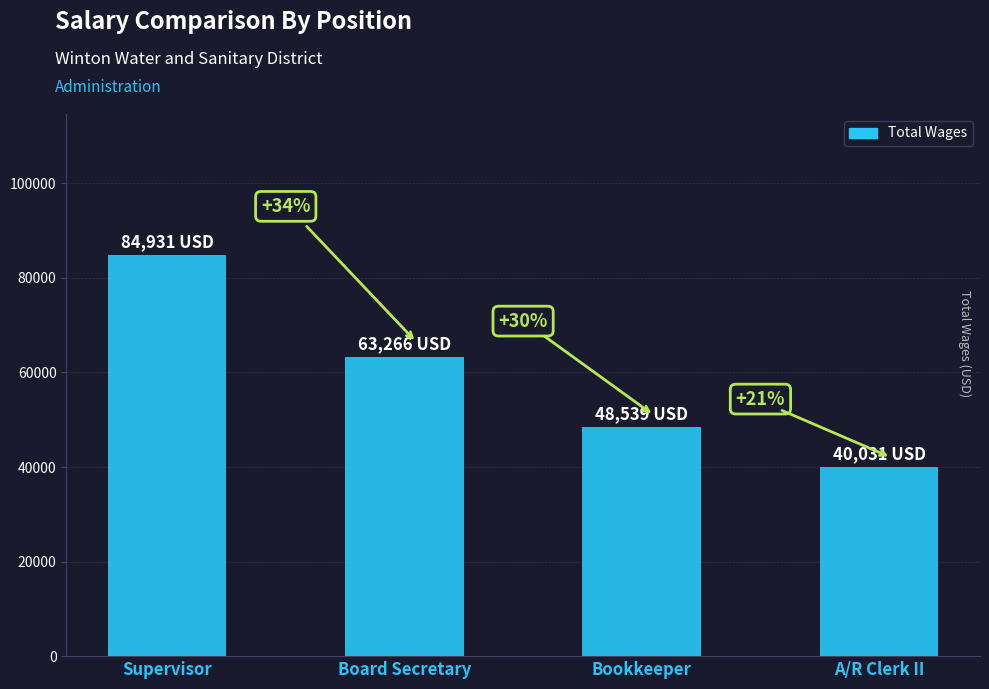

What is the label of the 2nd bar from the right?

Bookkeeper